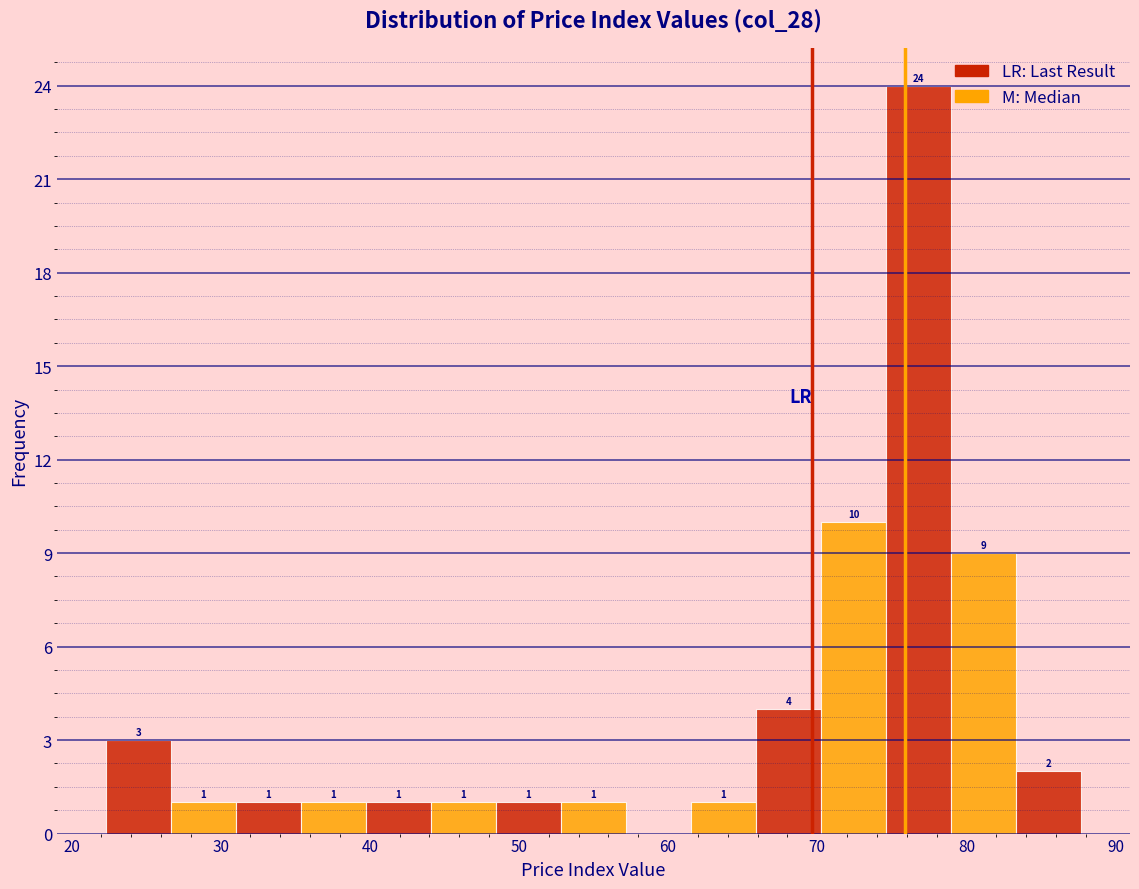

Over which range of the x-axis is the bar tallest?

75 to 79